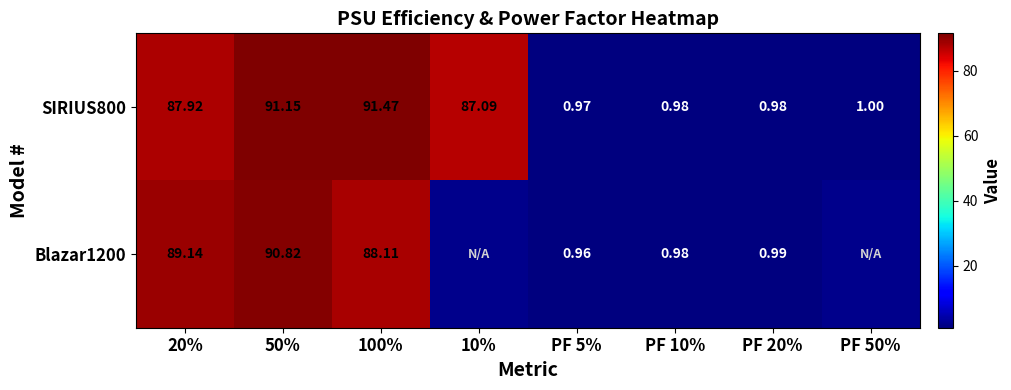

Read the SIRIUS800 value at 10%.

87.1